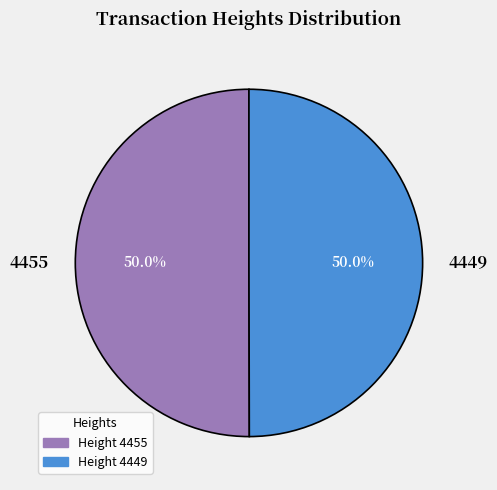

The 4455 slice represents 63% of the pie. True or false?

False